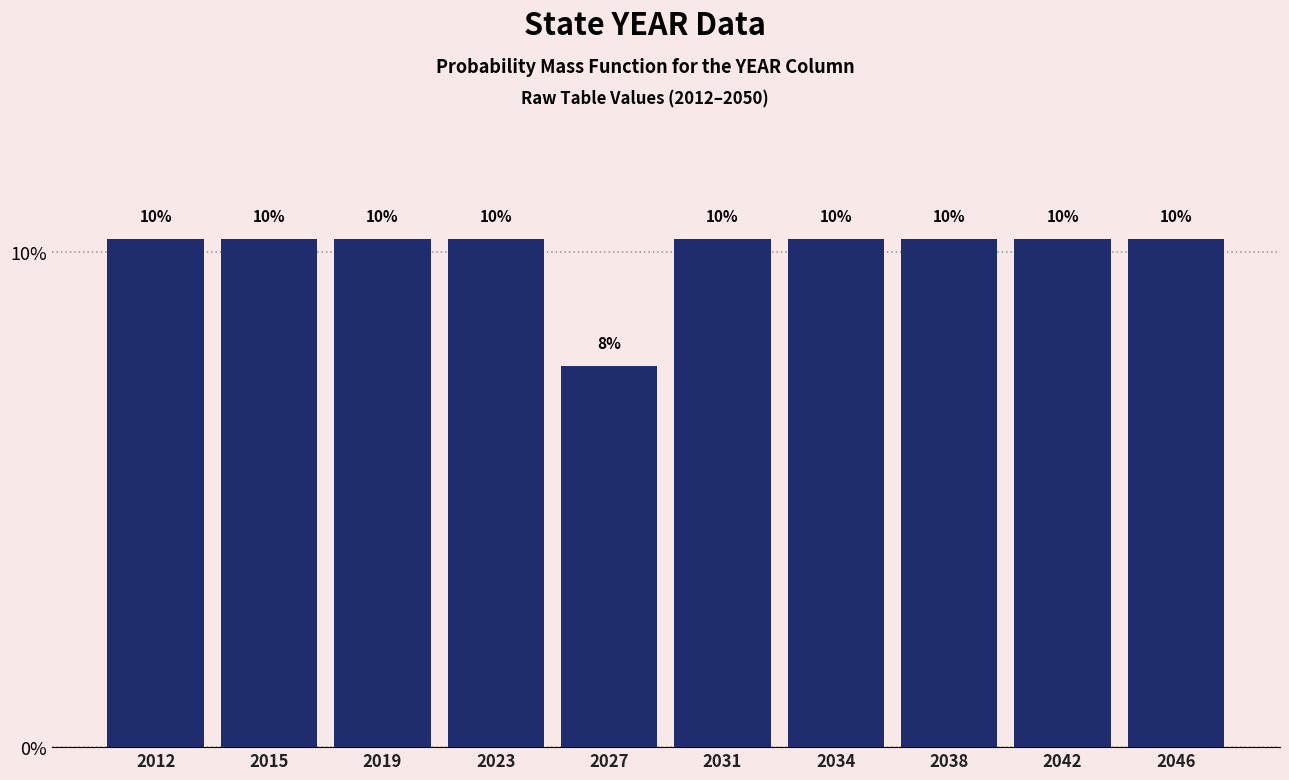

Are the bars horizontal?

No